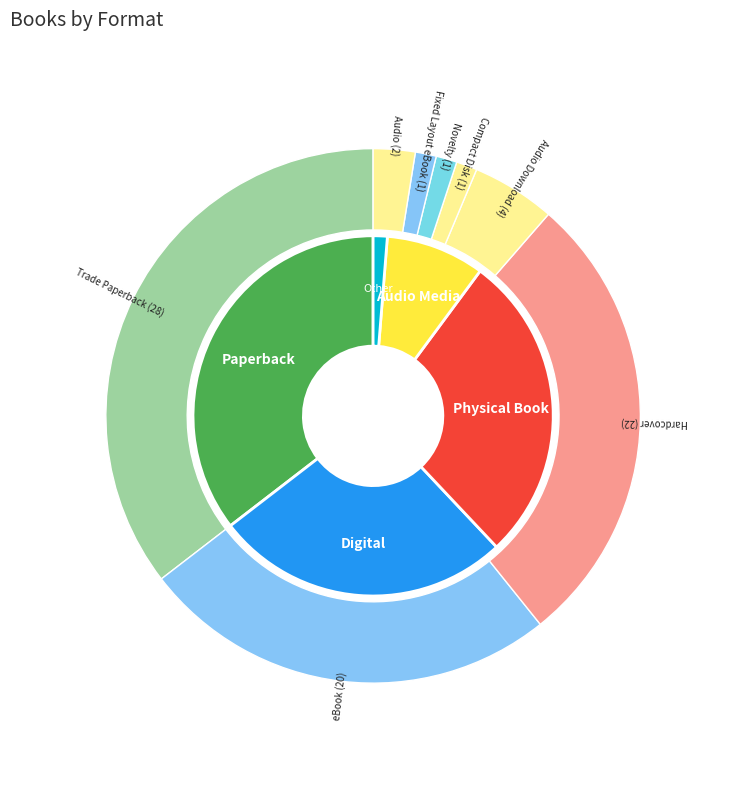

True or false: Audio accounts for 3% of the total.

True